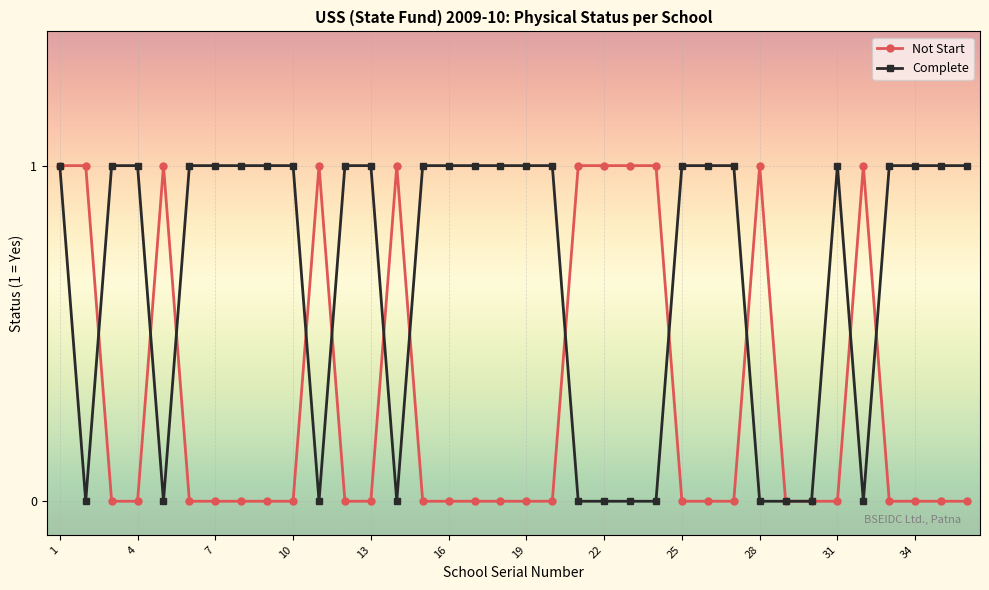

What is the value of the Not Start point at the 11th from the left?

1